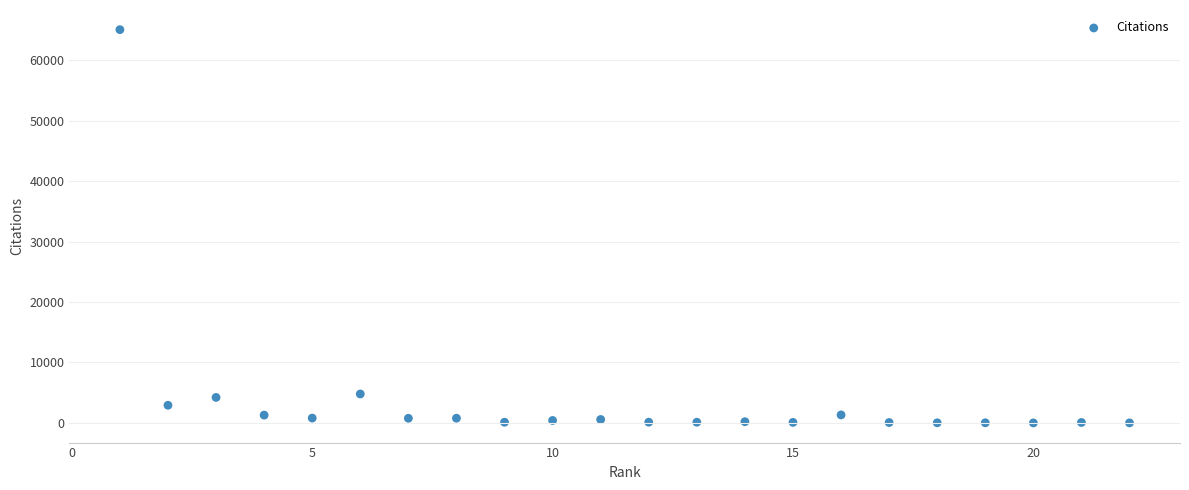

What is the range of X values (max minus min)?

21